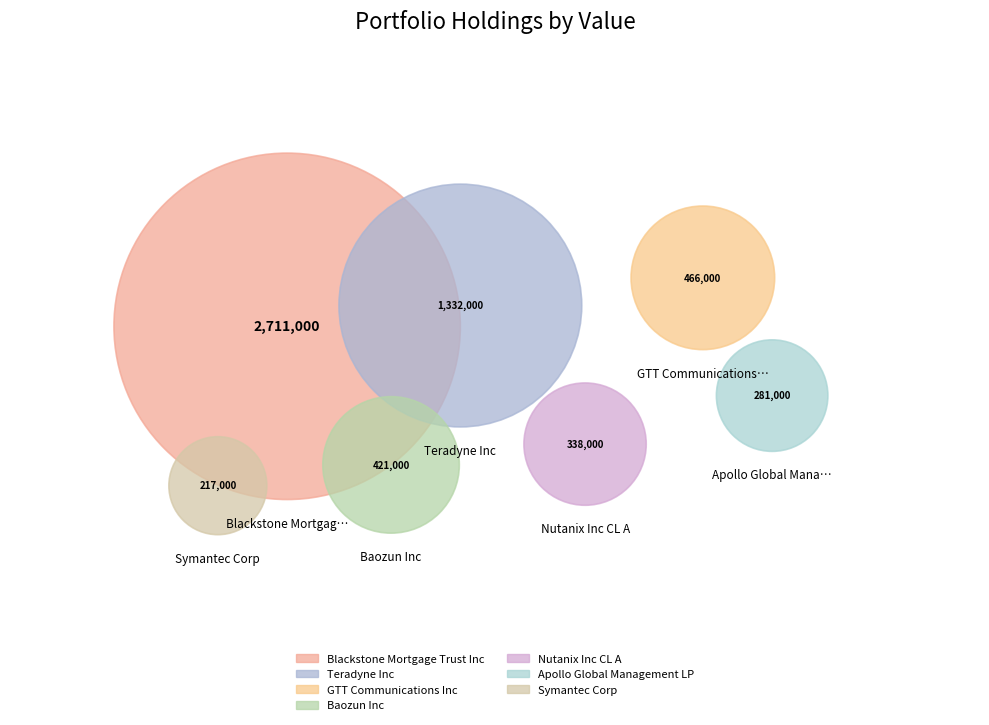

What is the largest slice in the pie chart?

Blackstone Mortgage Trust Inc